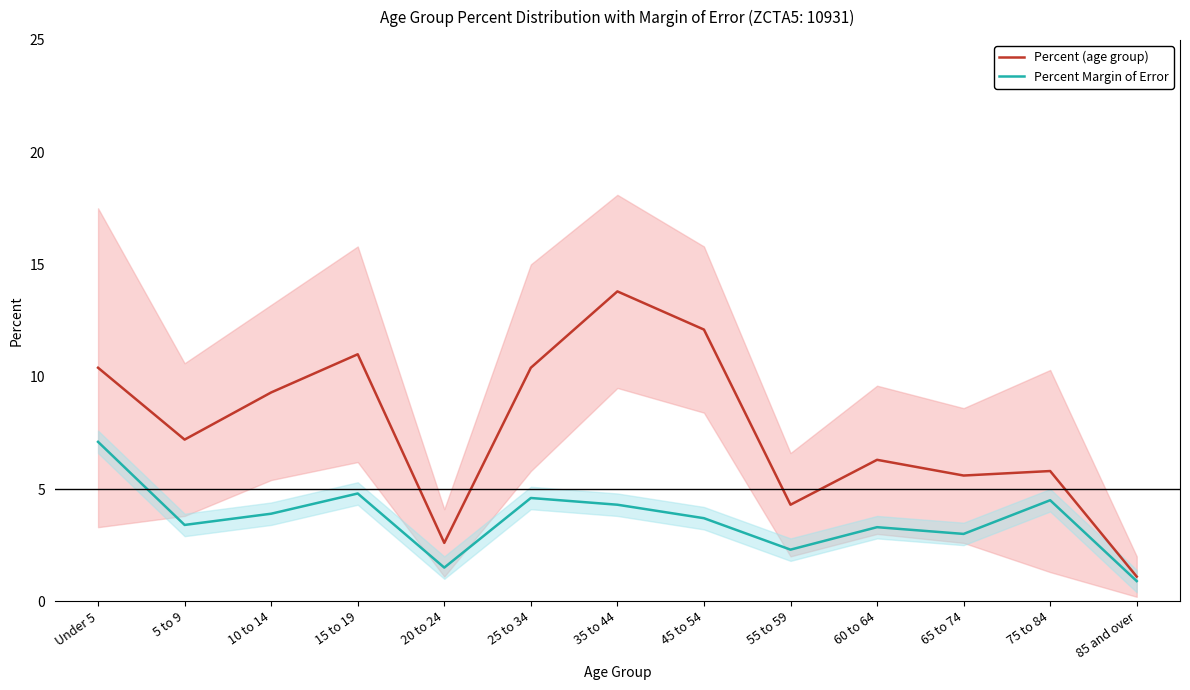

Which series changed the most between Under 5 and 15 to 19?

Percent Margin of Error